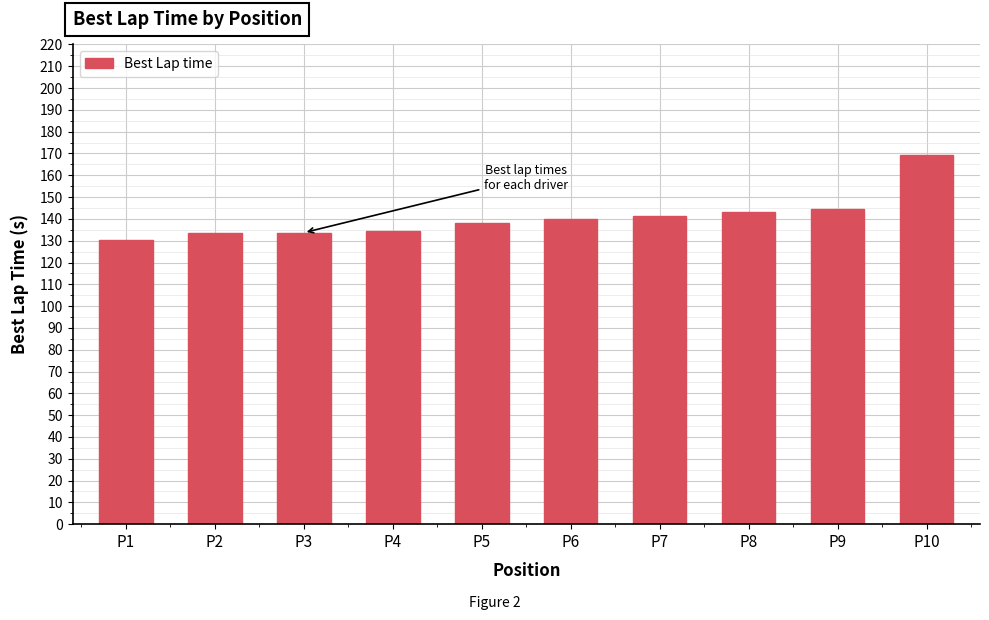

What is the value of the 9th bar from the left?

144.4